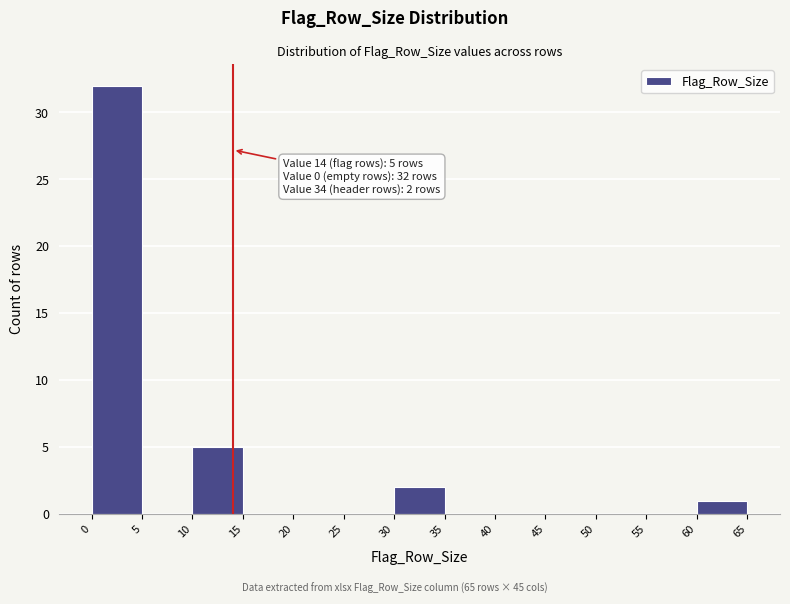

Which range on the x-axis has the tallest bar?

0 to 5